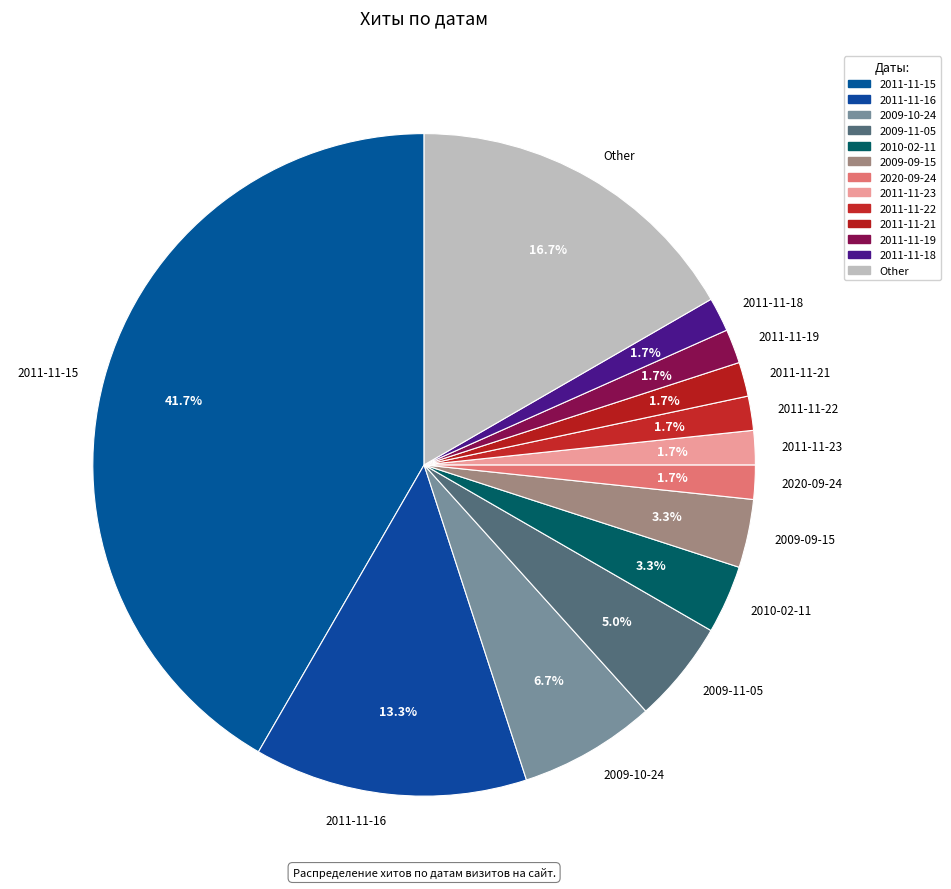

True or false: 2011-11-22 accounts for 2% of the total.

True